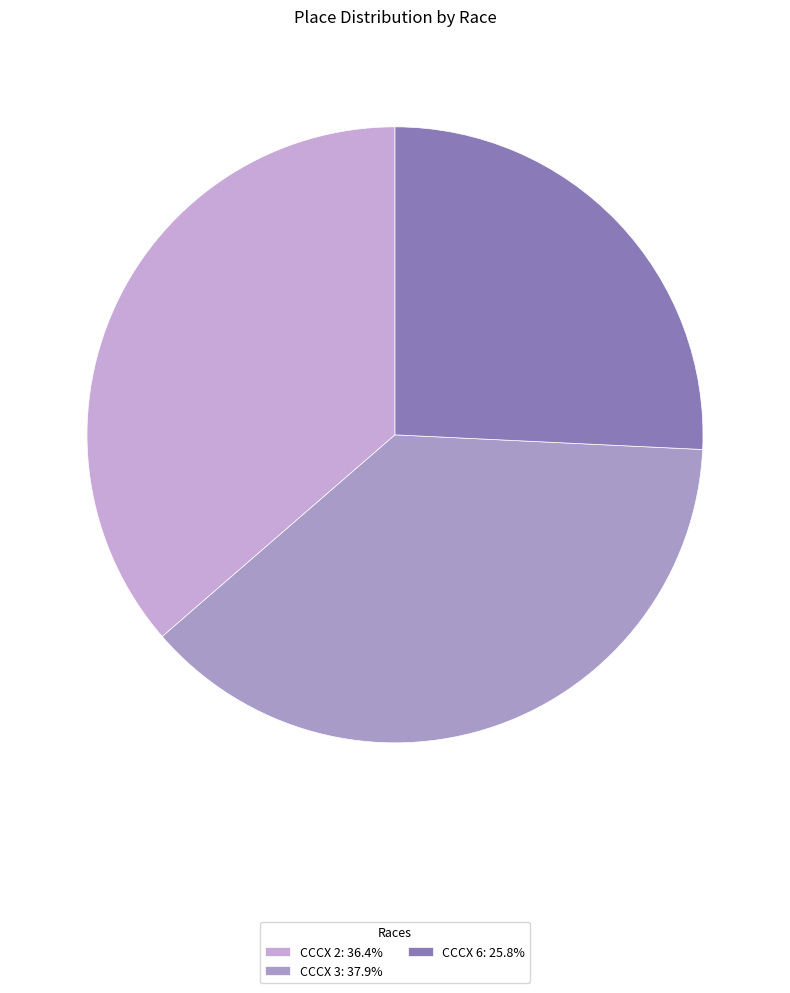

What is the ratio of the value at CCCX 6 to the value at CCCX 2?

0.7